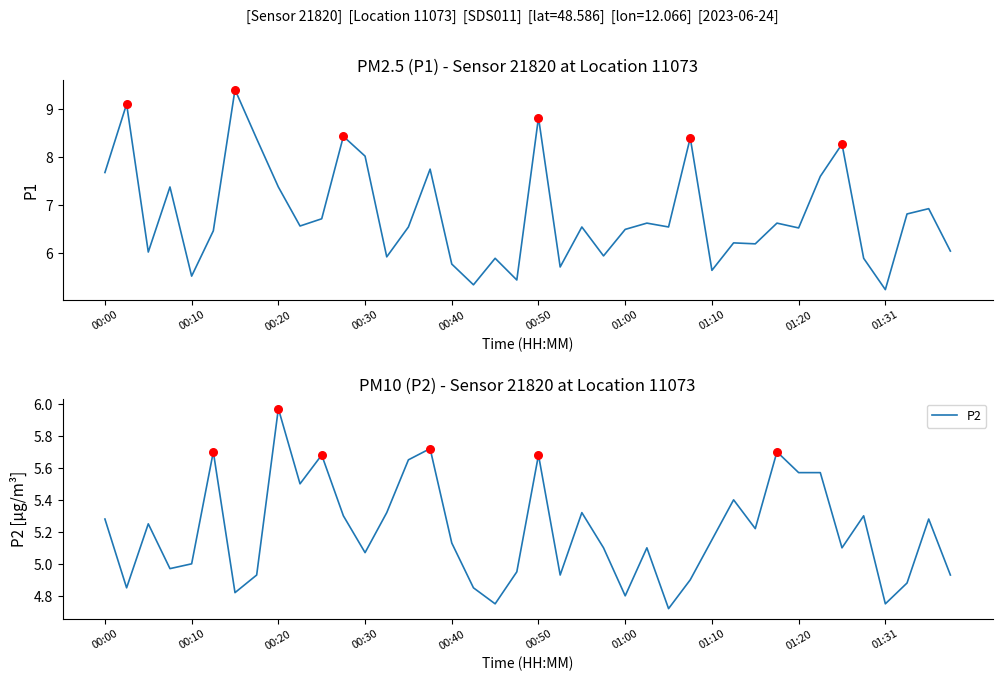

Which series has the largest total across all categories?

P1